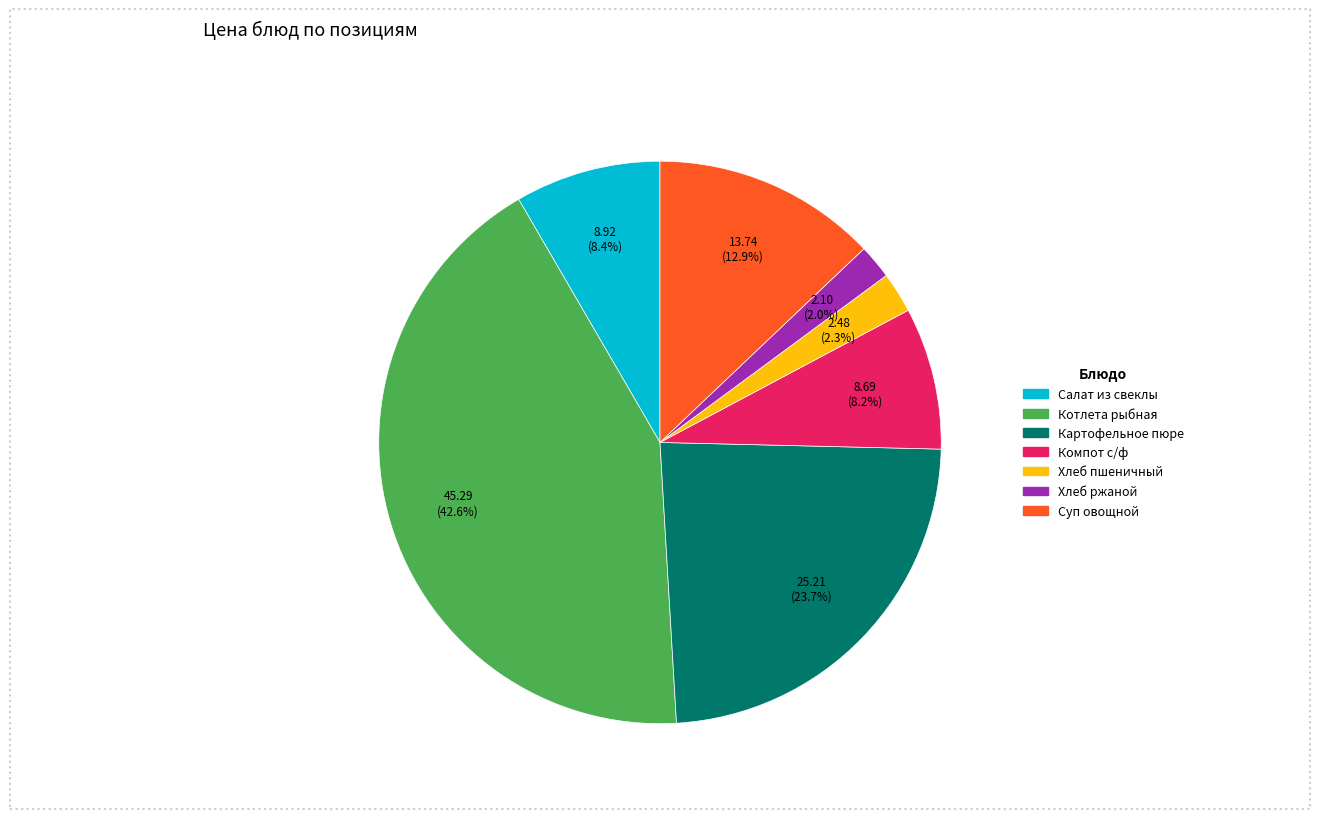

Does Хлеб пшеничный account for over 50% of the chart?

No